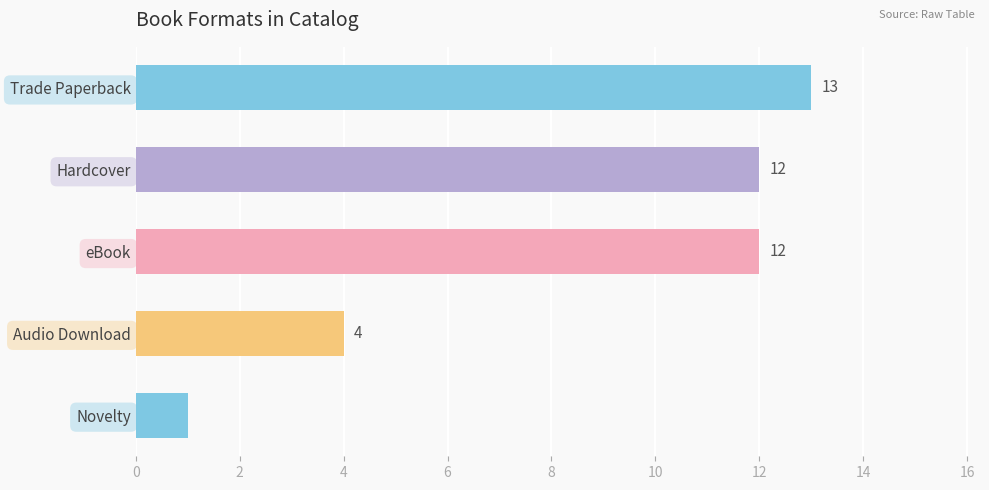

Reading top to bottom, what are all the values shown in this chart?

Trade Paperback=13	Hardcover=12	eBook=12	Audio Download=4	Novelty=1